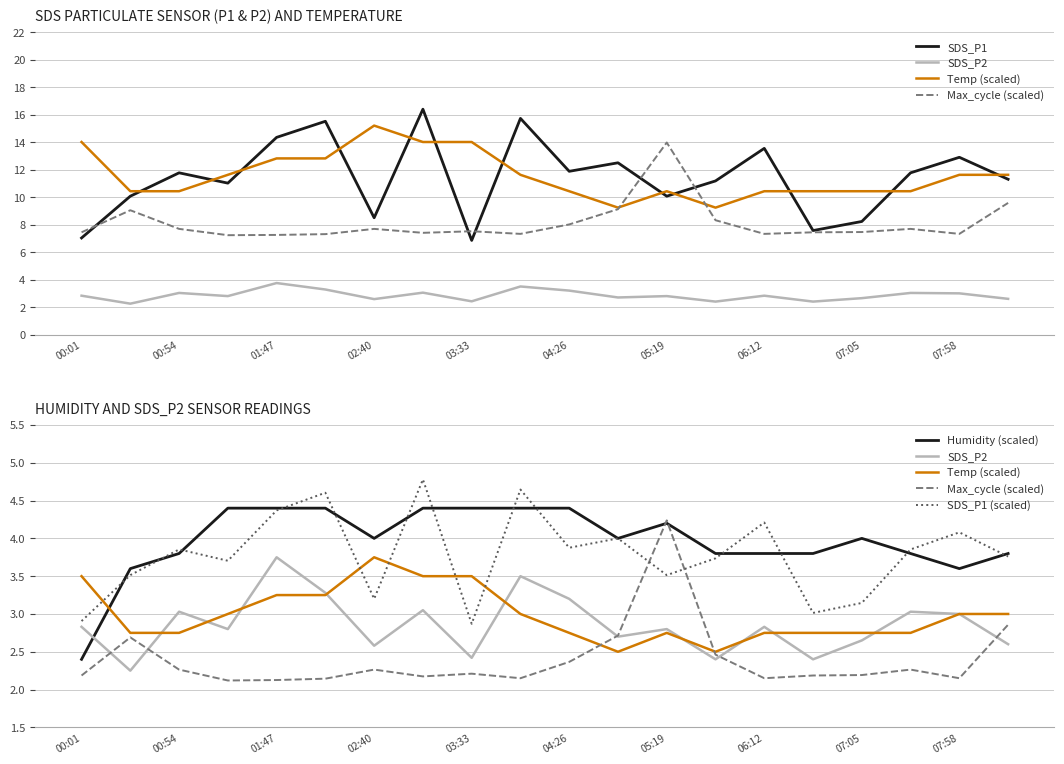

Between which two adjacent categories do SDS_P2 and Humidity (scaled) first intersect?

00:01 and 00:54